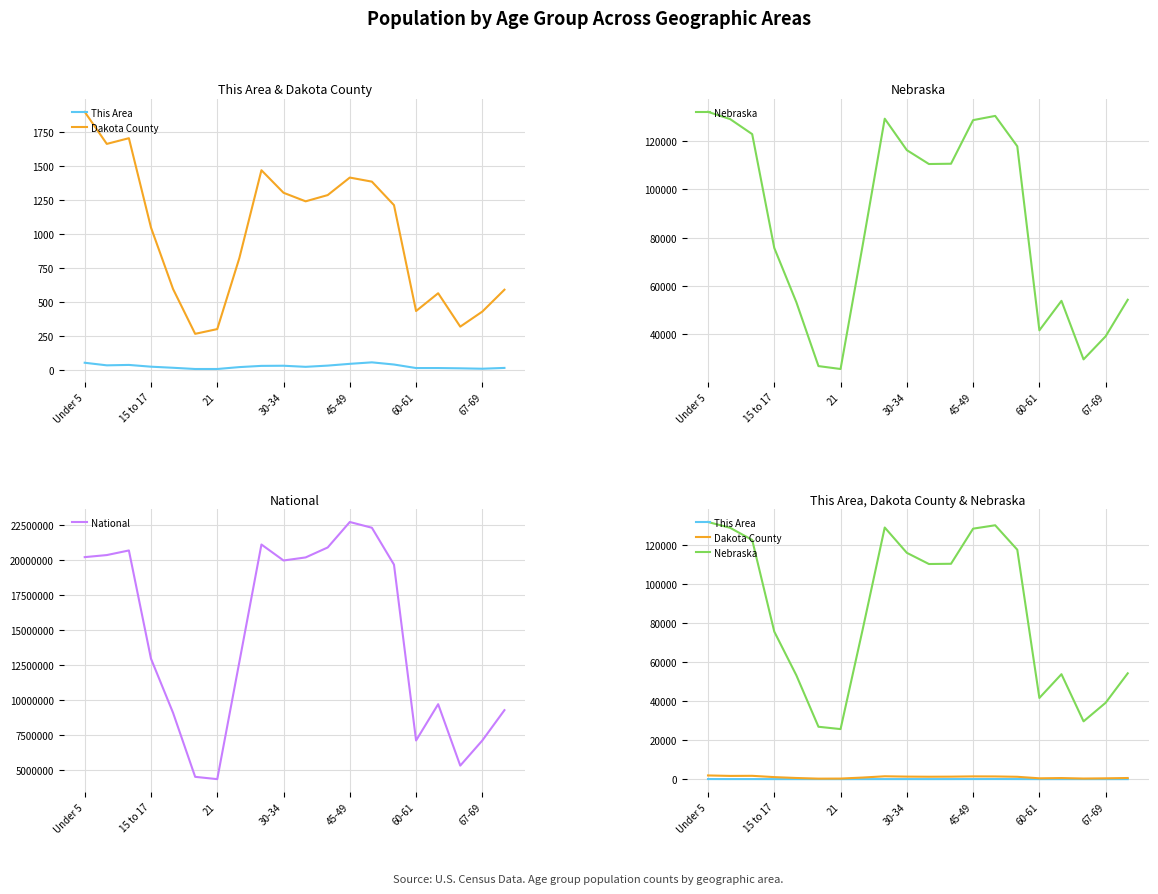

What position from the right is 8?

12